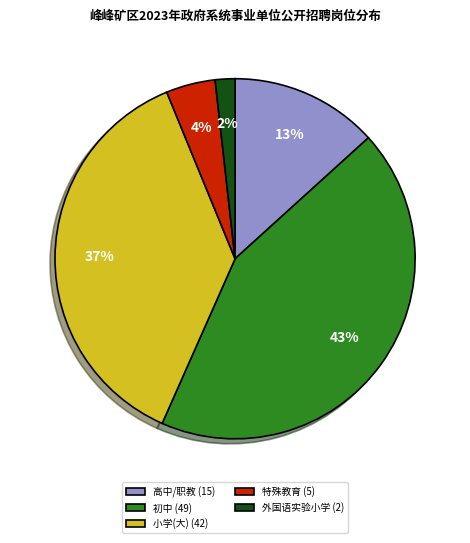

To the nearest percent, what is the average slice percentage?

20%